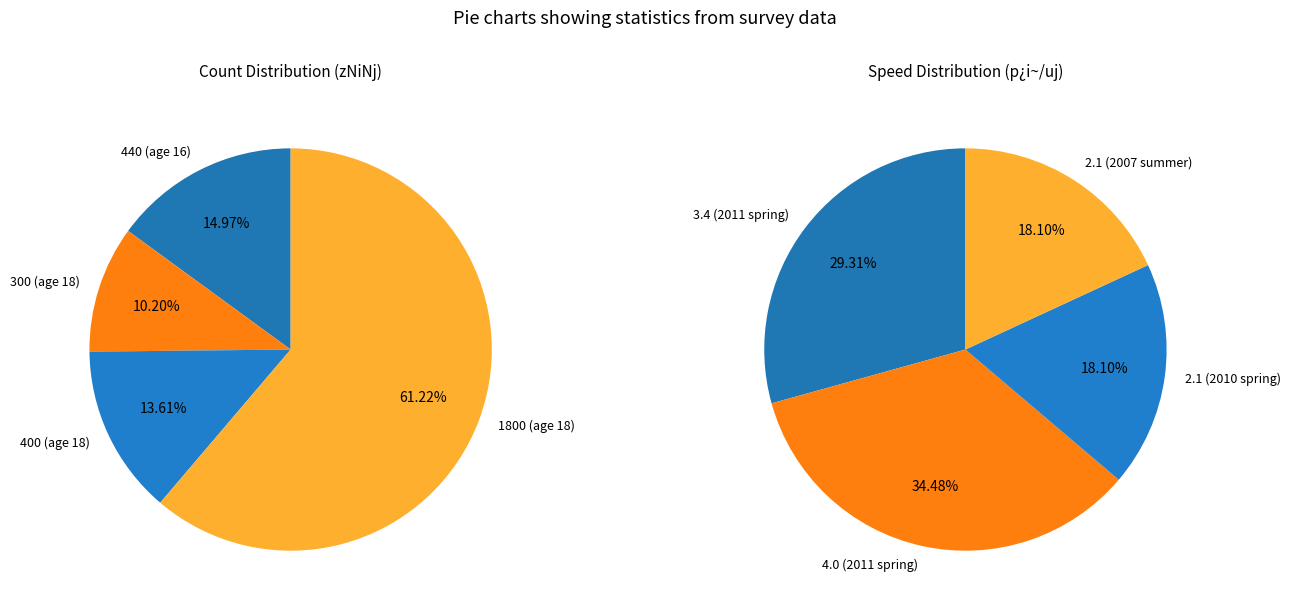

Is it true that 18 is 68% of the pie?

False